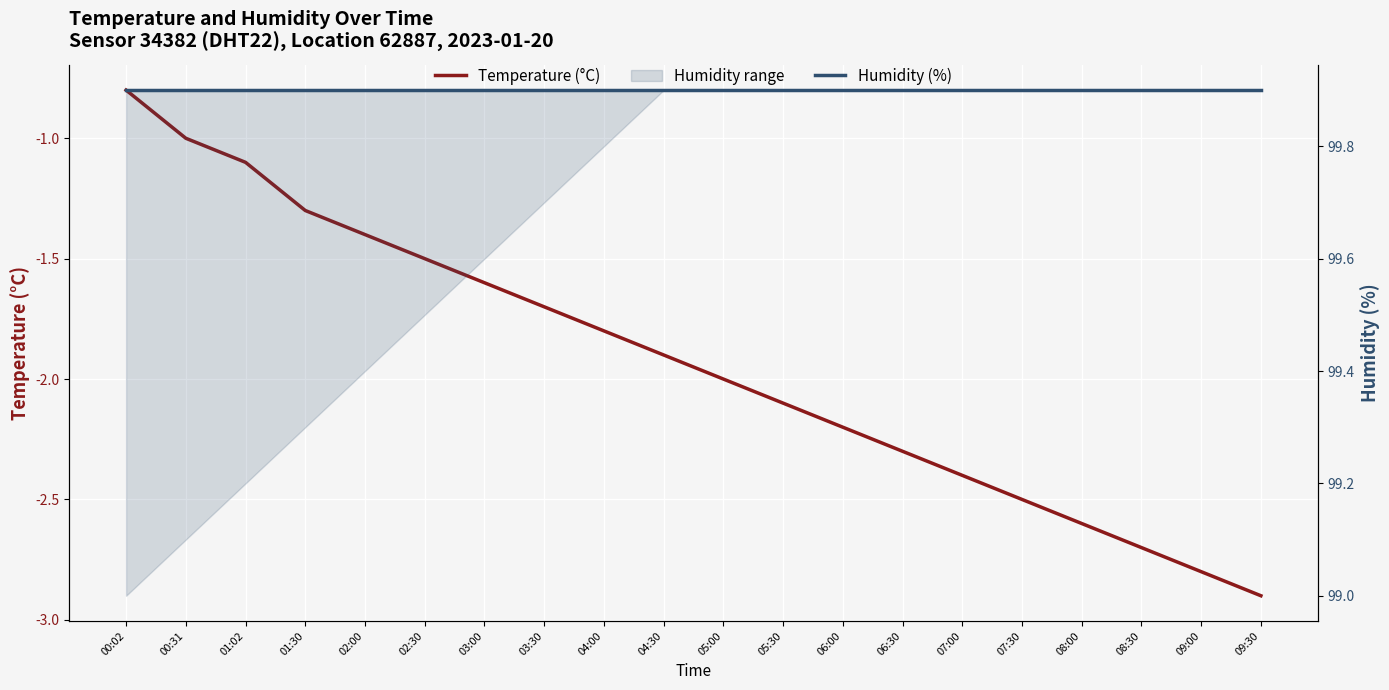

Which series has the widest spread of values?

Temperature (°C)